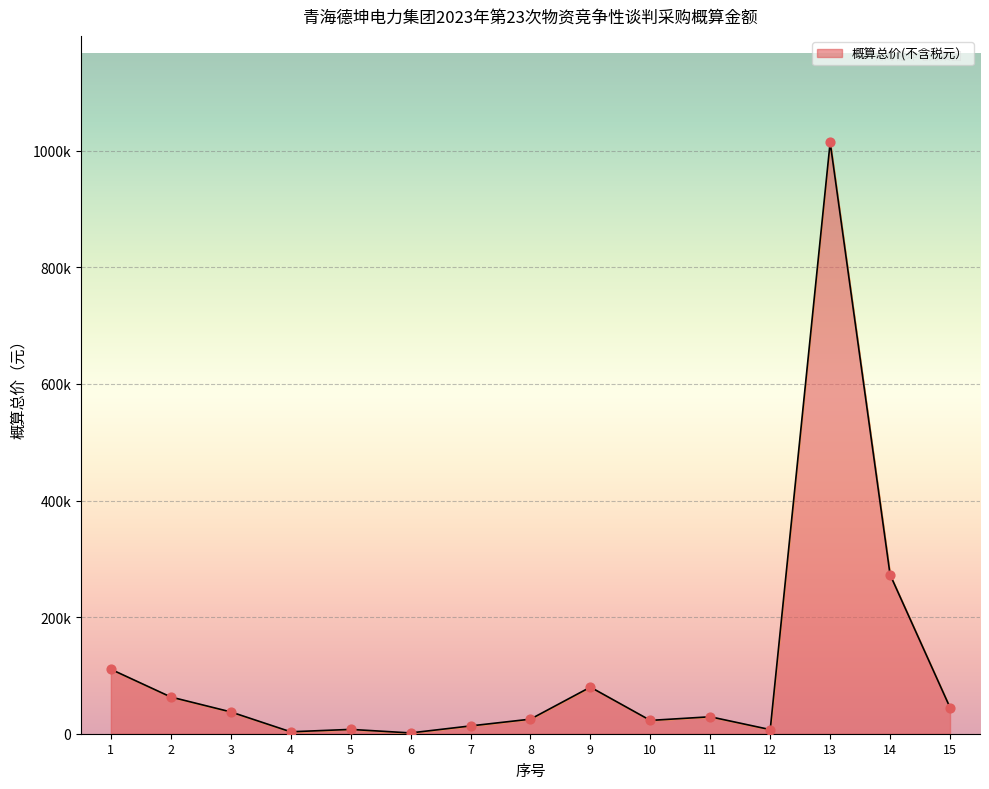

Is the value of 概算总价（含税元） at 10 greater than the value of 概算总价(不含税元） at 11?

No